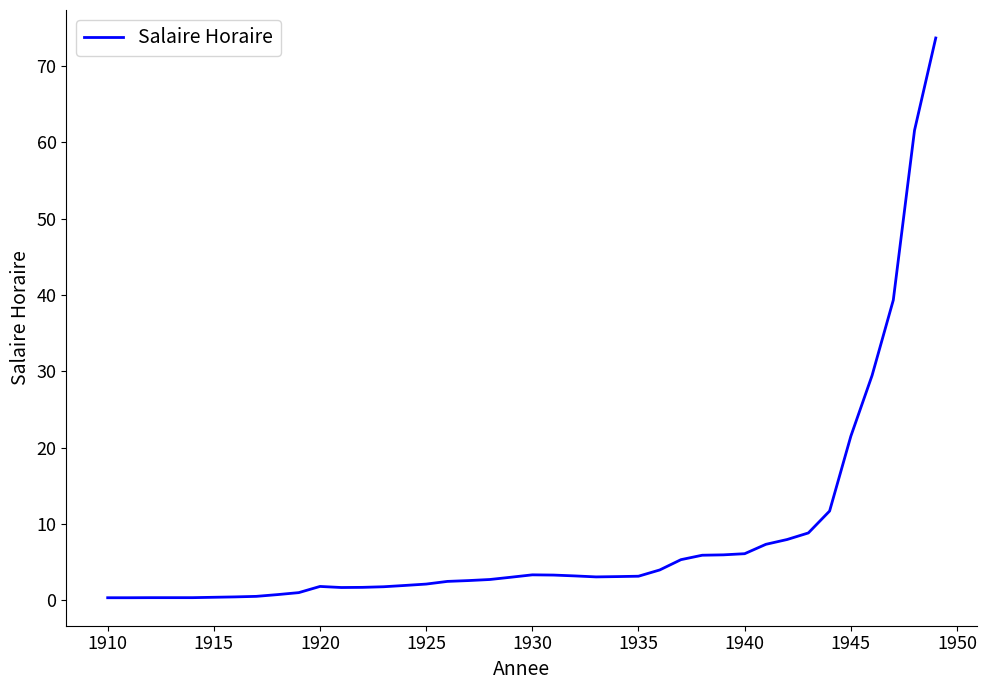

What is the greatest value displayed?

73.7